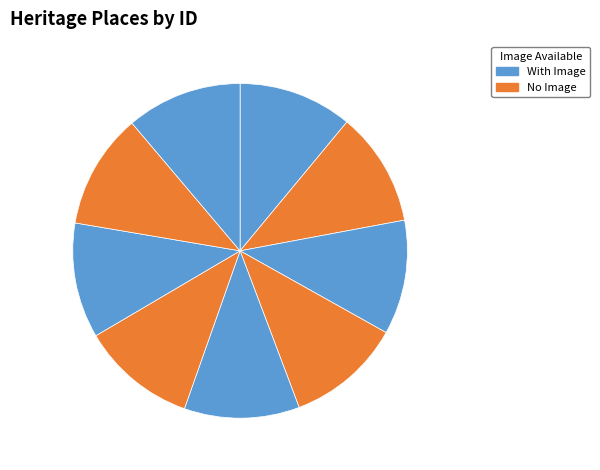

Count the number of slices in the pie.

9